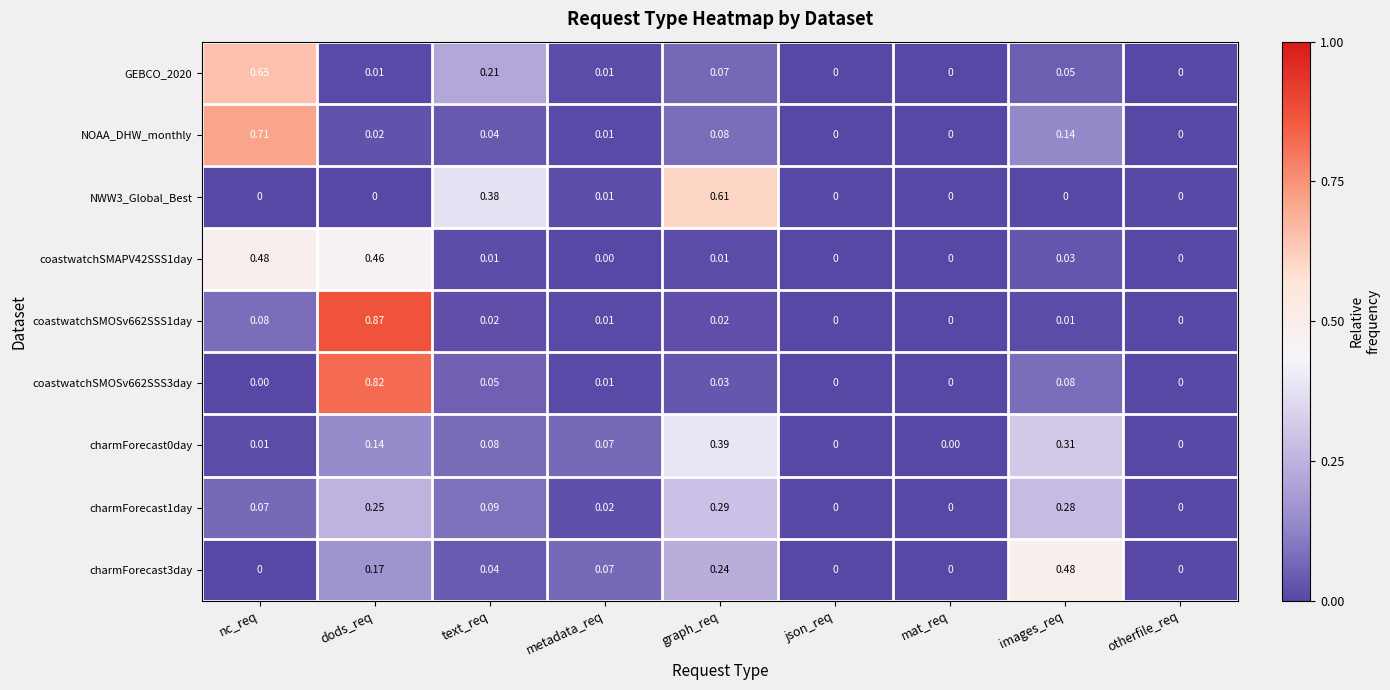

Which category has the highest value in the charmForecast3day series?

images_req